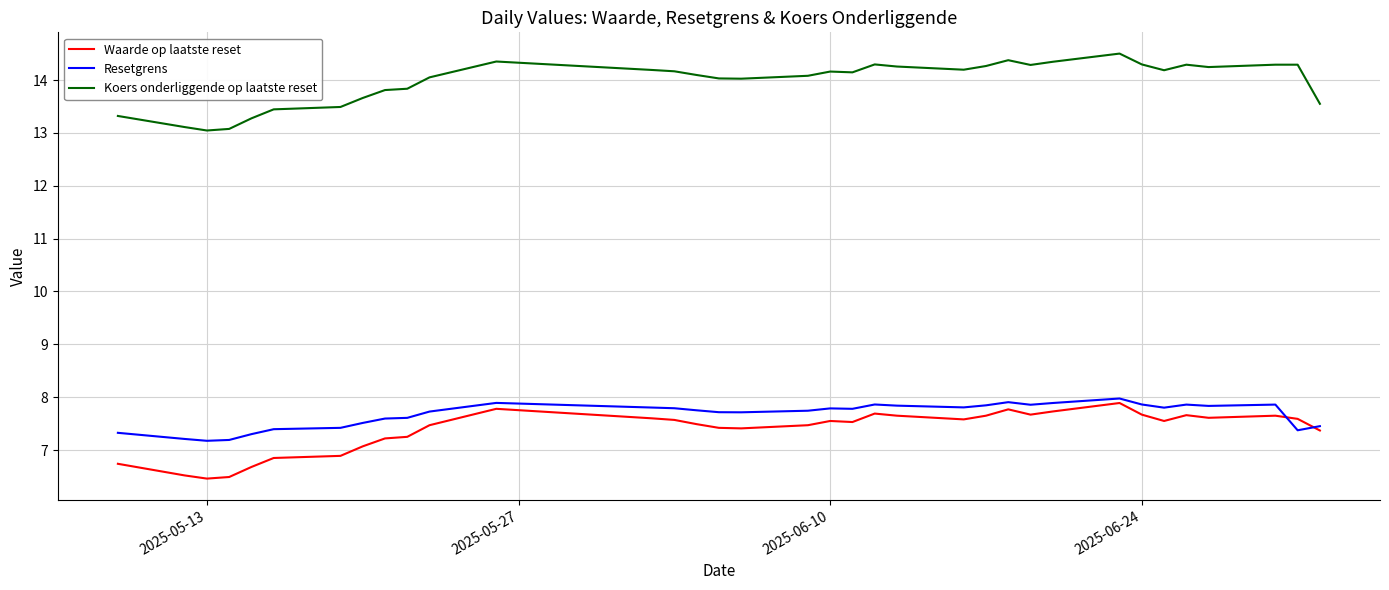

True or false: Koers onderliggende op laatste reset and Waarde op laatste reset intersect in this chart.

False